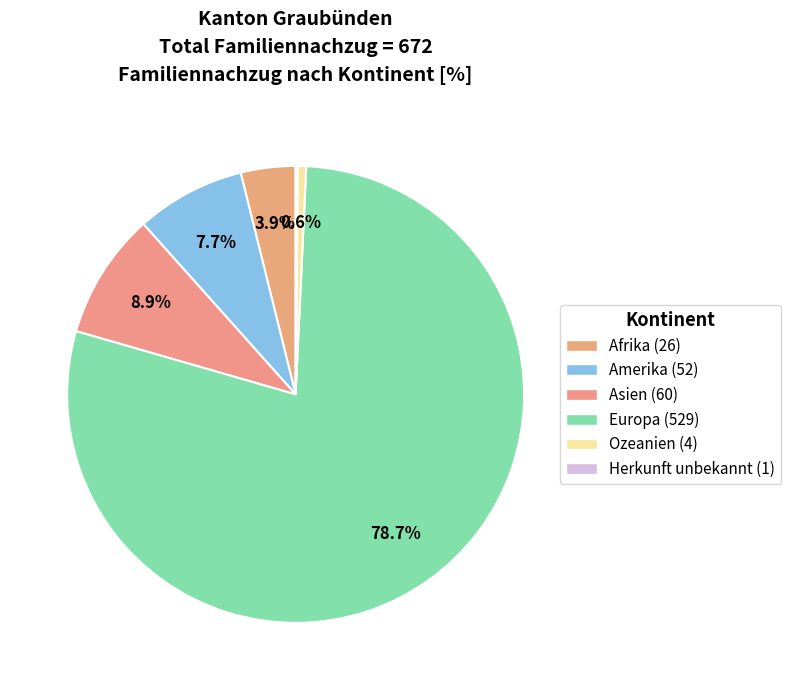

Does any single category account for the majority?

Yes